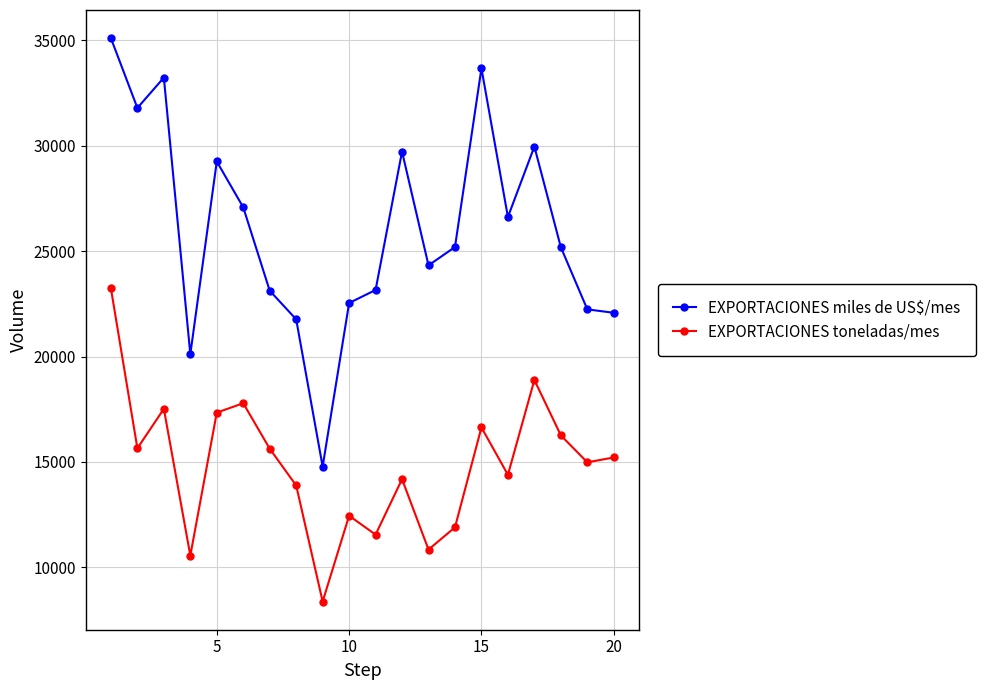

True or false: EXPORTACIONES miles de US$/mes and EXPORTACIONES toneladas/mes cross at least once.

False